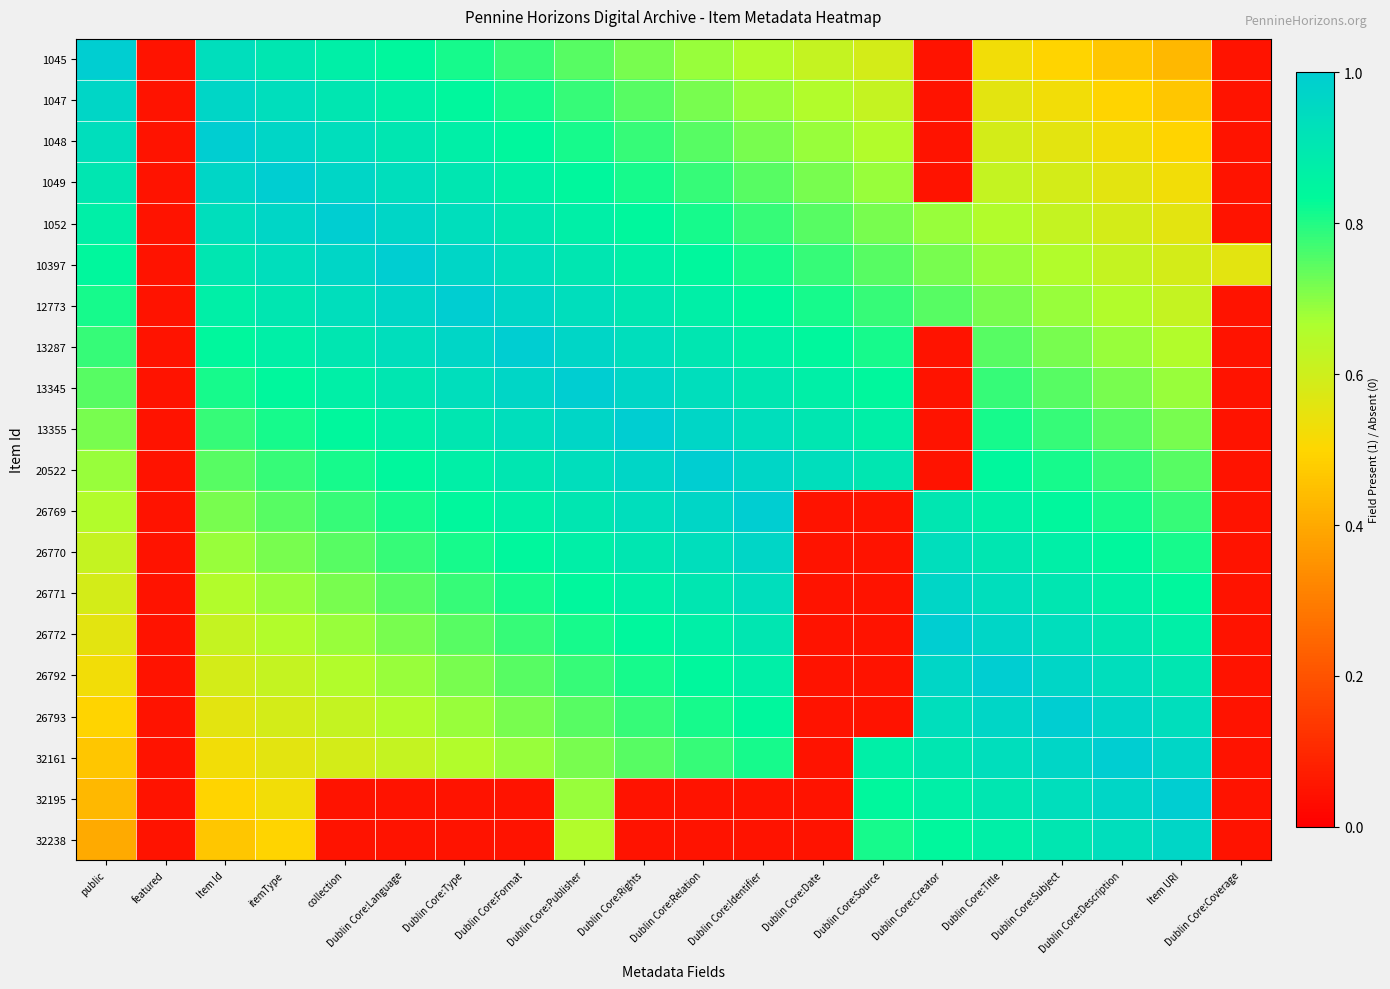

At how many categories does at least one series exceed 0?

20